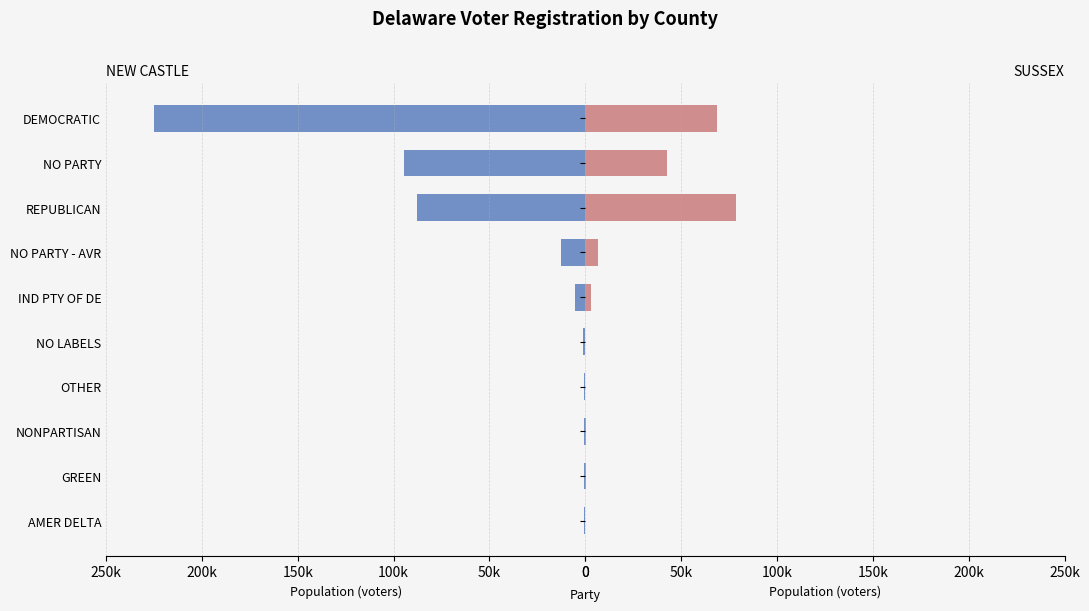

How many bars are there in total?

20